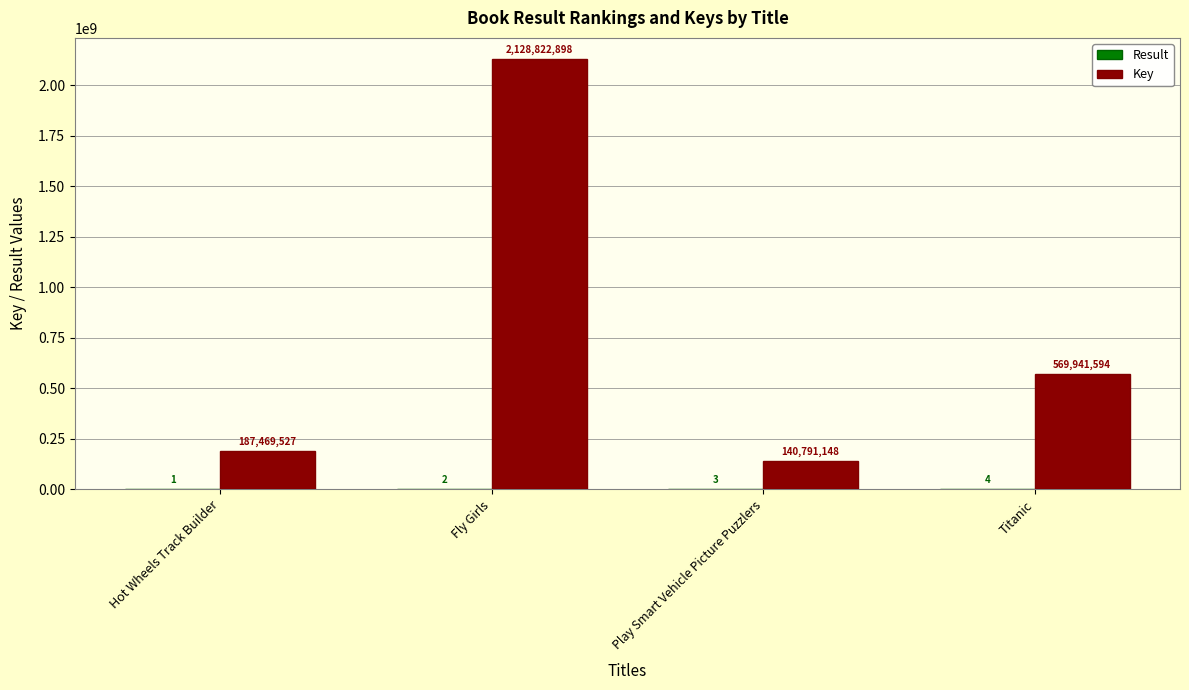

Which series changed the most between Play Smart Vehicle Picture Puzzlers and Titanic?

Key